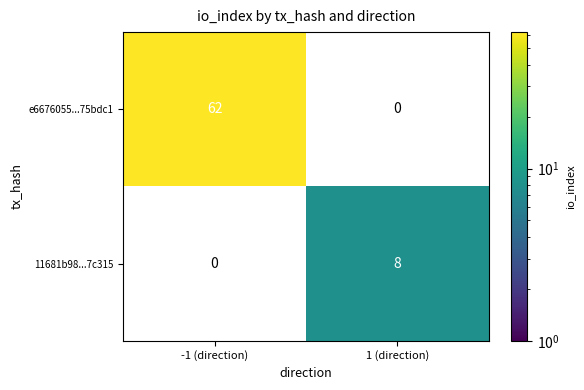

The value of 11681b98...7c315 at 1 (direction) is 8. True or false?

True